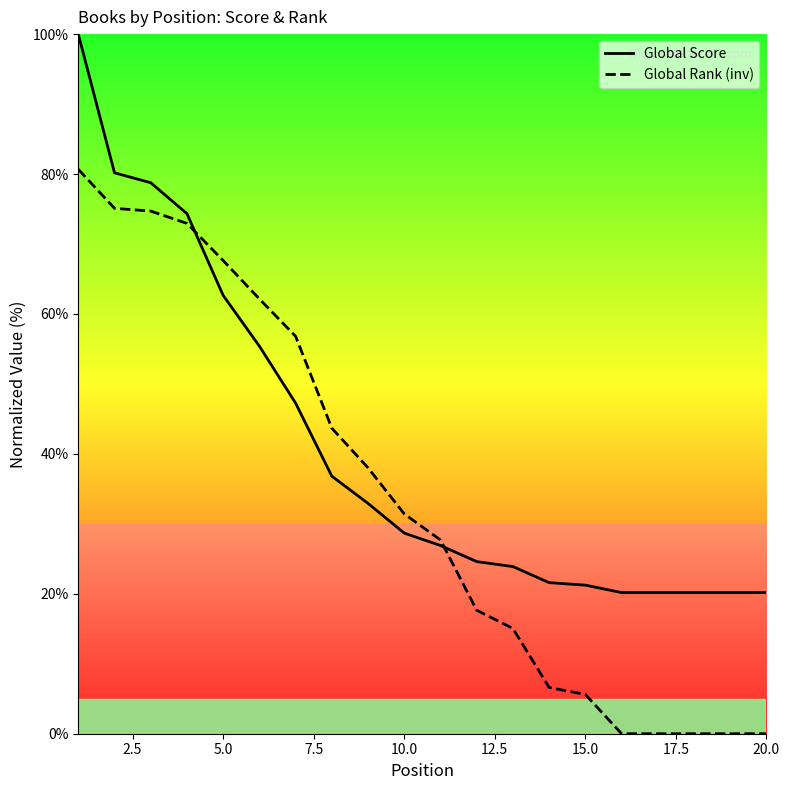

Does the chart have visible grid lines?

No